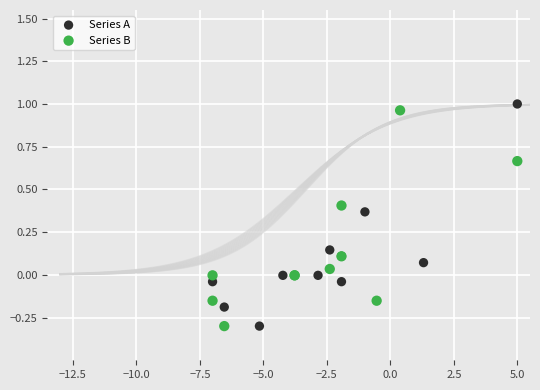

Which series contains the highest Y value?

Series A